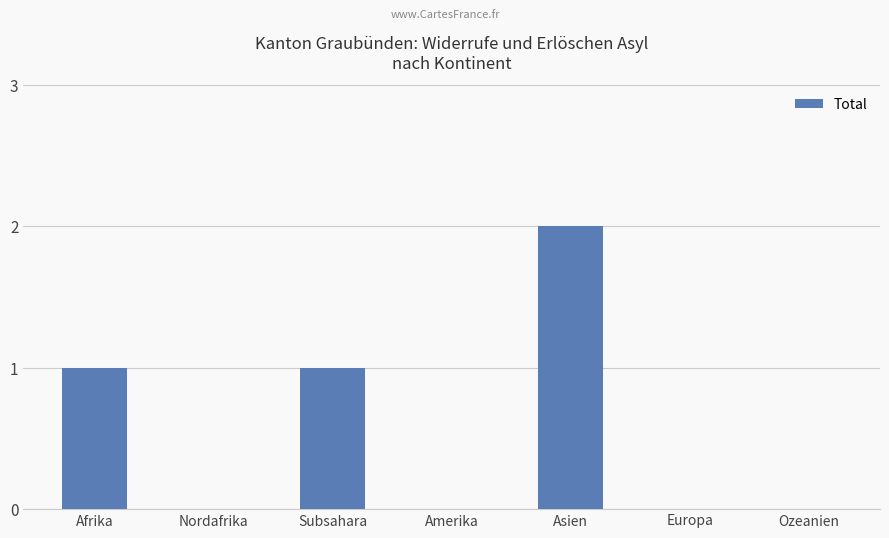

Which label corresponds to the largest value in the chart?

Asien